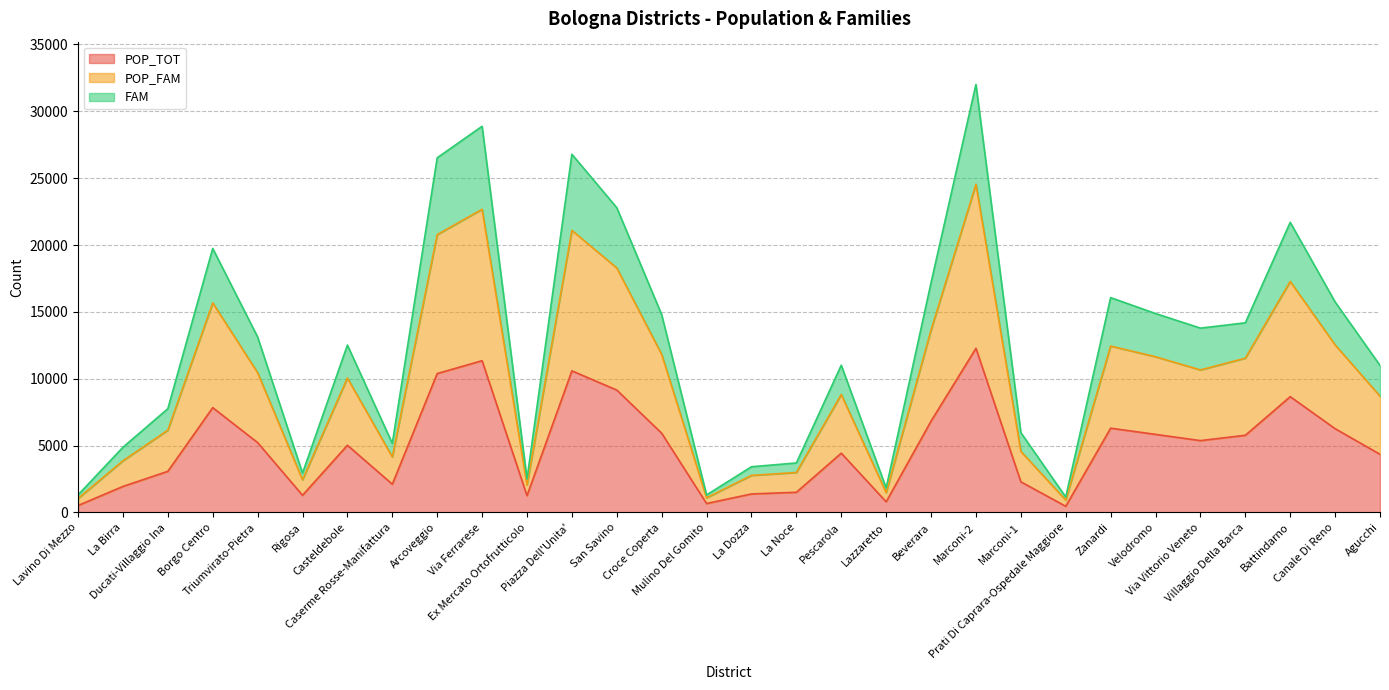

Where is POP_TOT nearest to the value 6371?

Zanardi